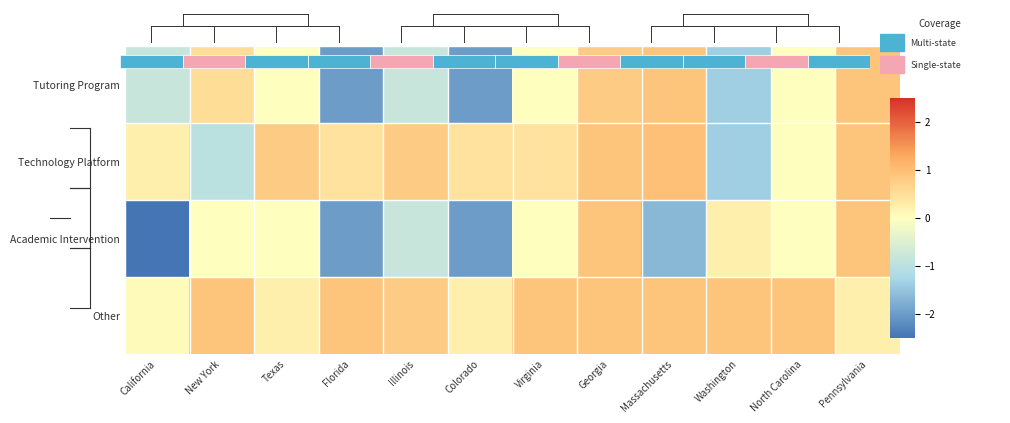

Rank the categories by Other value from highest to lowest.

New York, Florida, Virginia, Georgia, Massachusetts, Washington, North Carolina, Illinois, Texas, Colorado, Pennsylvania, California